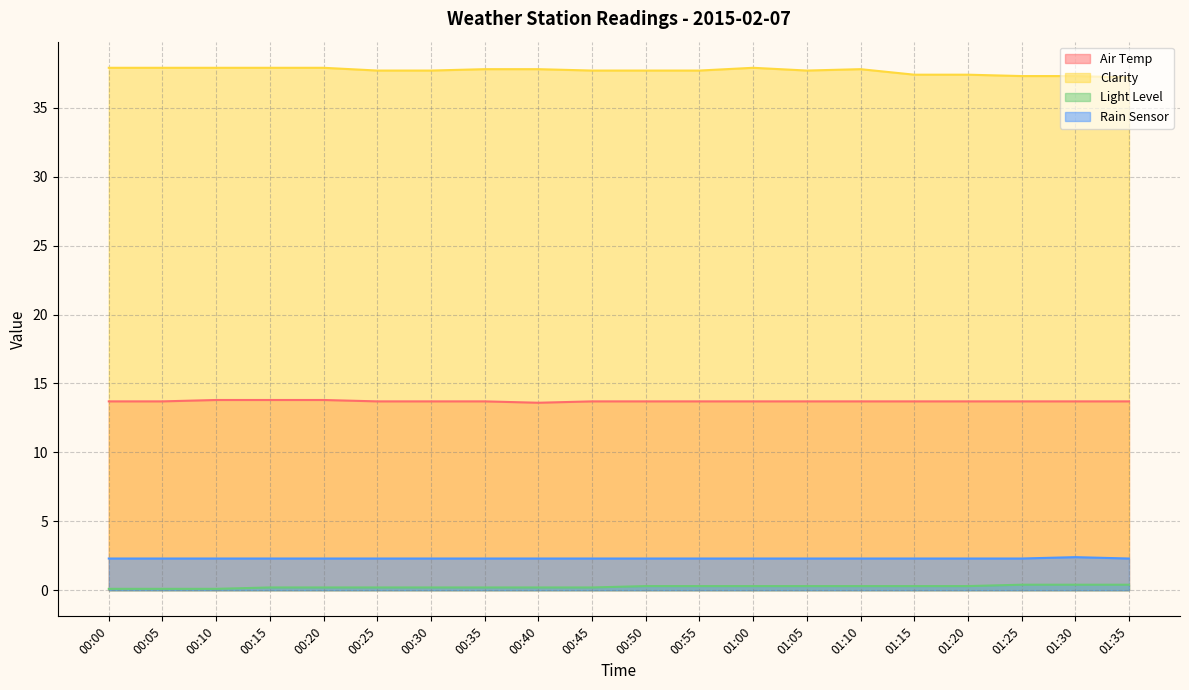

What is the minimum value shown in the chart?

0.1